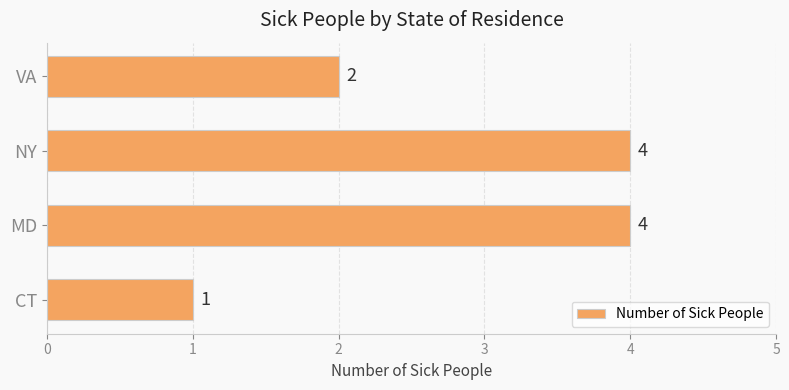

What is the difference between the values at NY and CT?

3